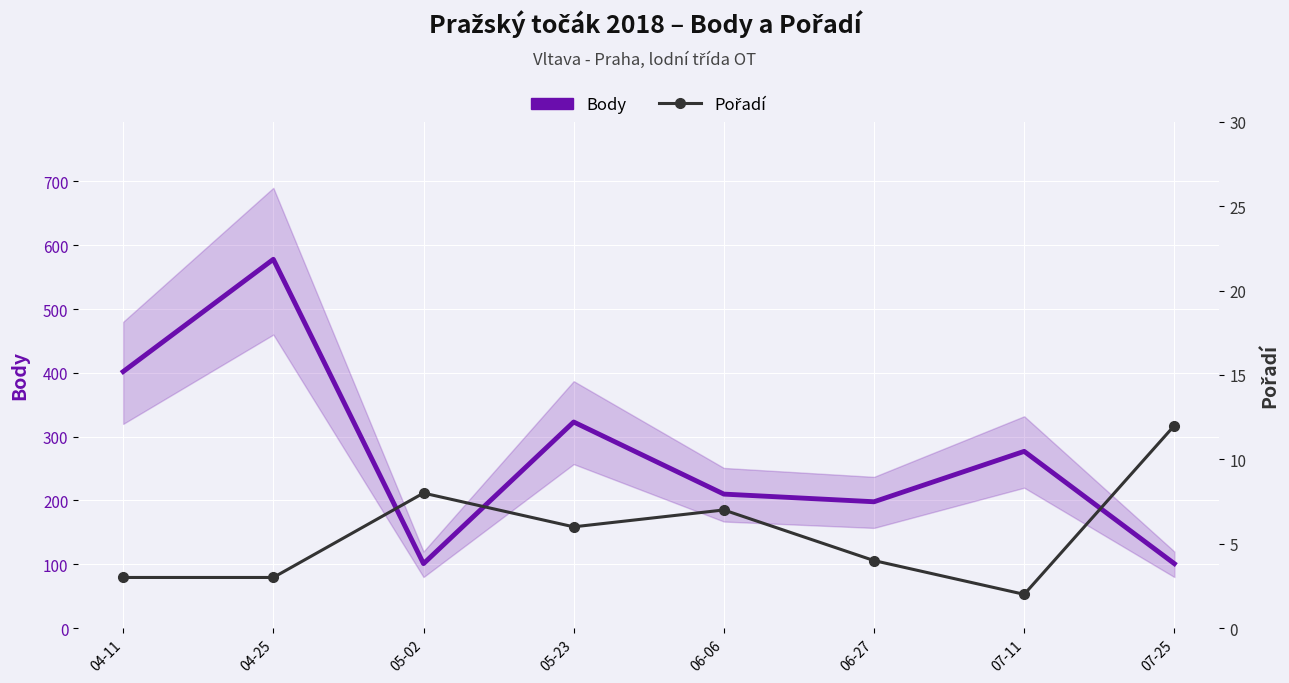

Rank the series at 04-11 from highest to lowest value.

Body, Pořadí